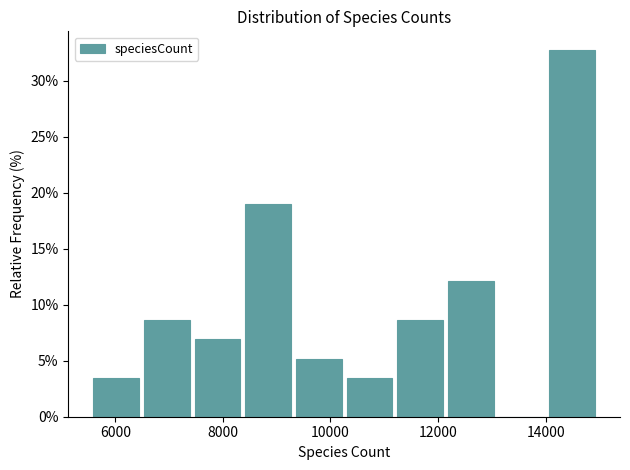

Reading left to right, list every bar in this chart as the range it spans on the x-axis followed by its height. Neither the bar edges nor the heights are printed on the chart, so give them approximately, as read against the axes.

5600 to 6600: 3.5
6600 to 7400: 8.5
7400 to 8400: 7.0
8400 to 9400: 19.0
9400 to 10400: 5.0
10400 to 11200: 3.5
11200 to 12200: 8.5
12200 to 13200: 12.0
13200 to 14000: 0
14000 to 15000: 33.0